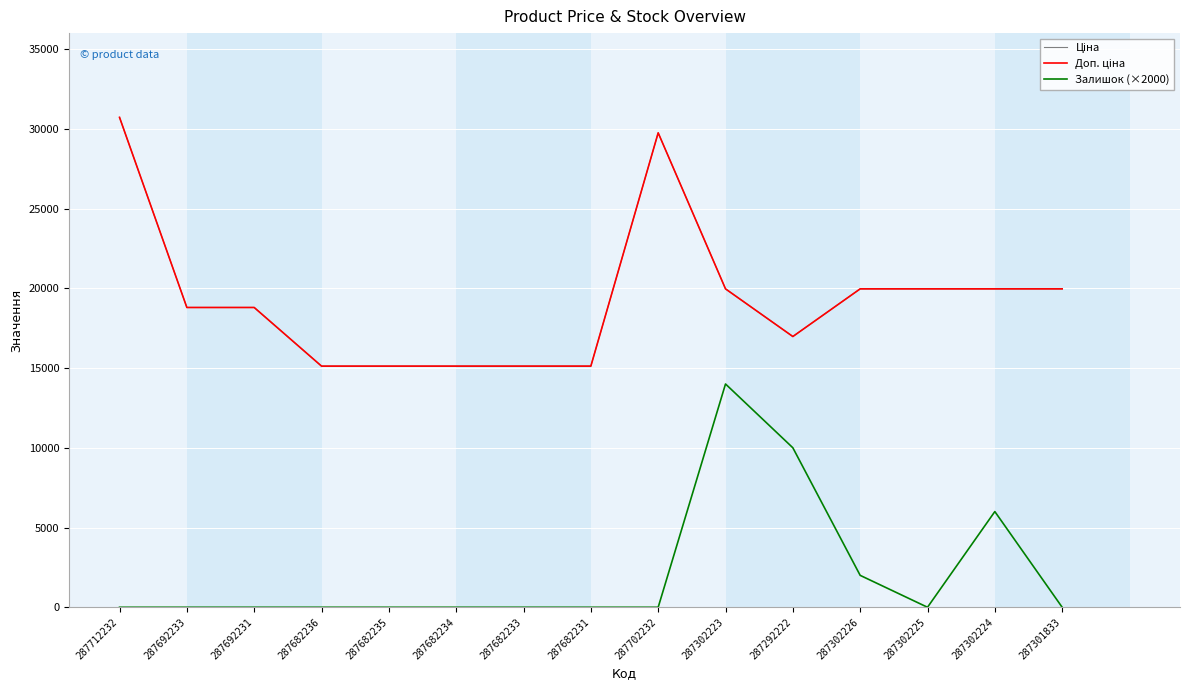

The value of Ціна at 287692233 is 18796.8. True or false?

True